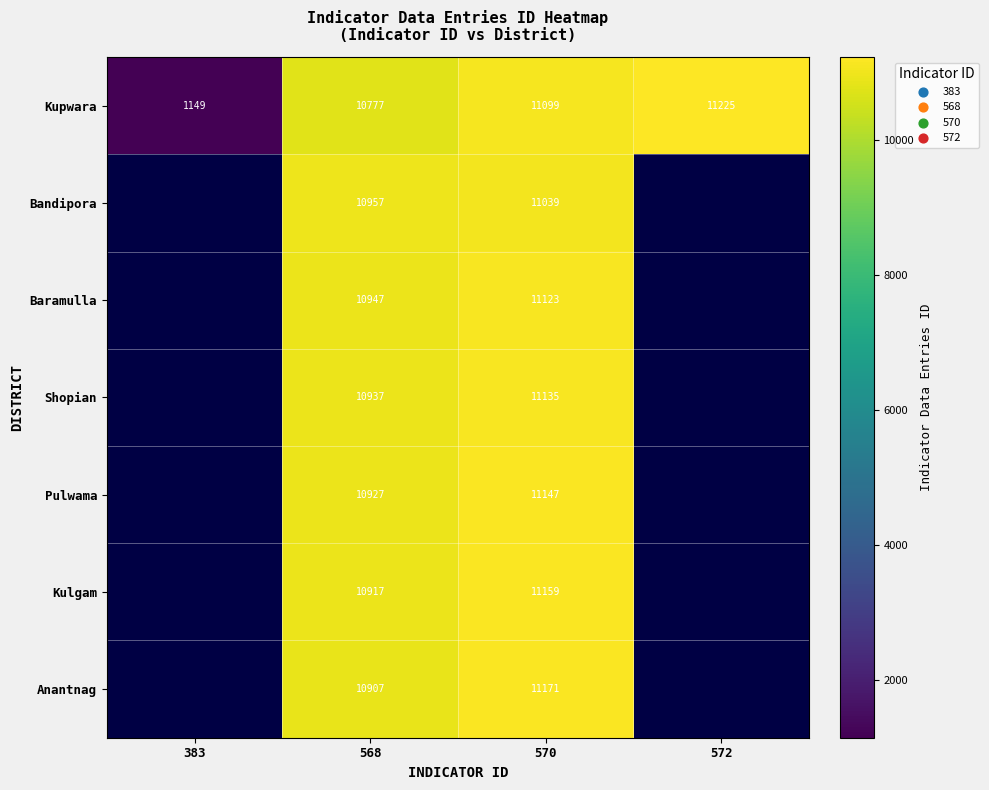

At how many categories does at least one series exceed 3016?

3